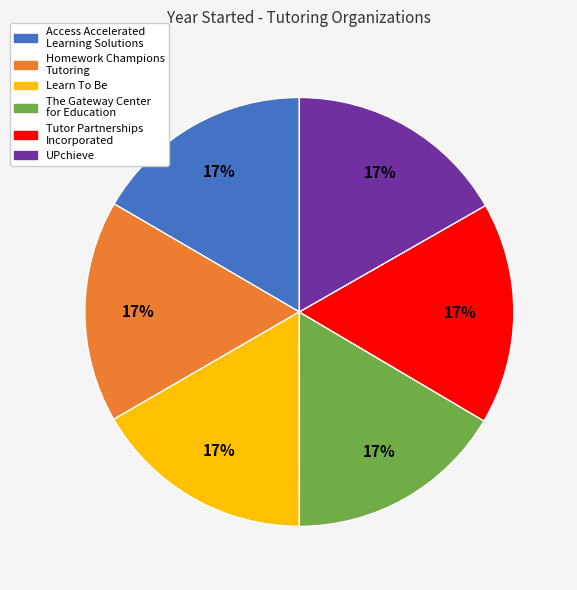

To the nearest percent, what is the average slice percentage?

17%